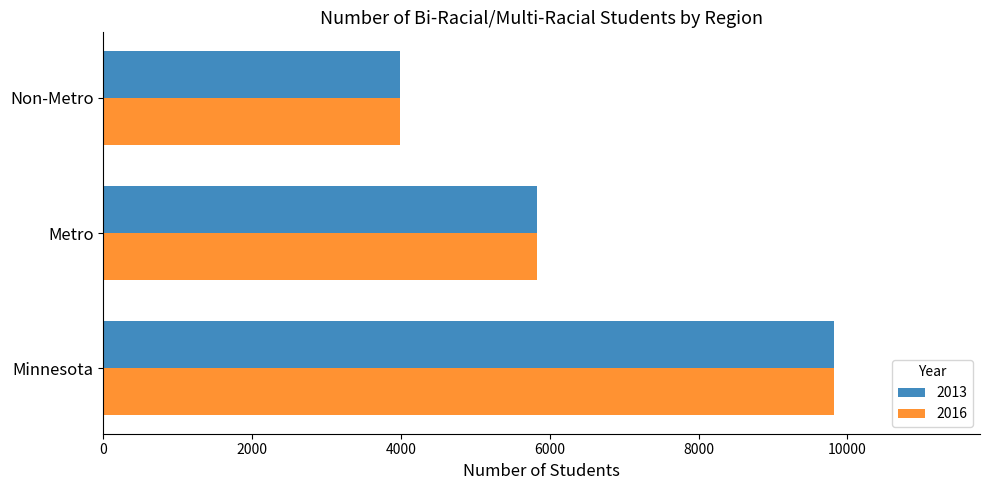

What are all the series names shown in the legend?

2013, 2016